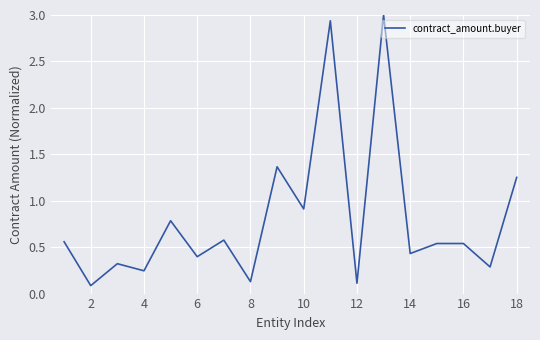

What is the maximum value shown in the chart?

3.0